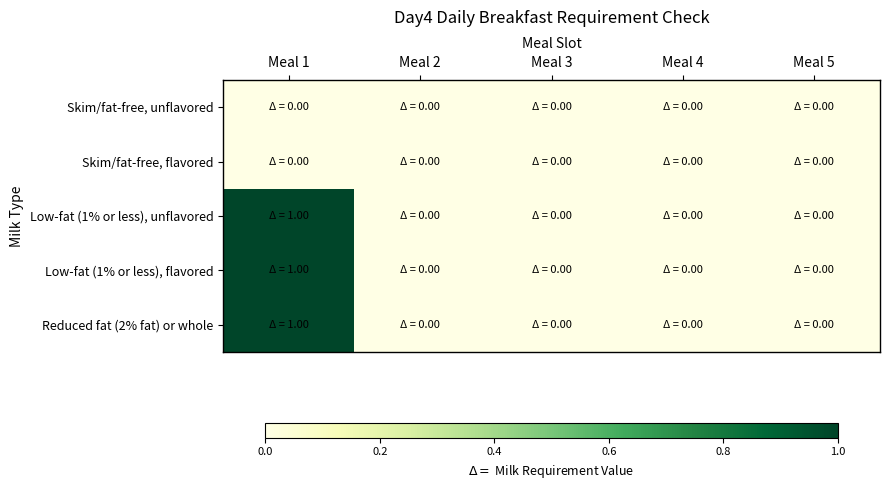

List the series in order of their peak value, highest first.

Low-fat (1% or less), unflavored, Low-fat (1% or less), flavored, Reduced fat (2% fat) or whole, Skim/fat-free, unflavored, Skim/fat-free, flavored